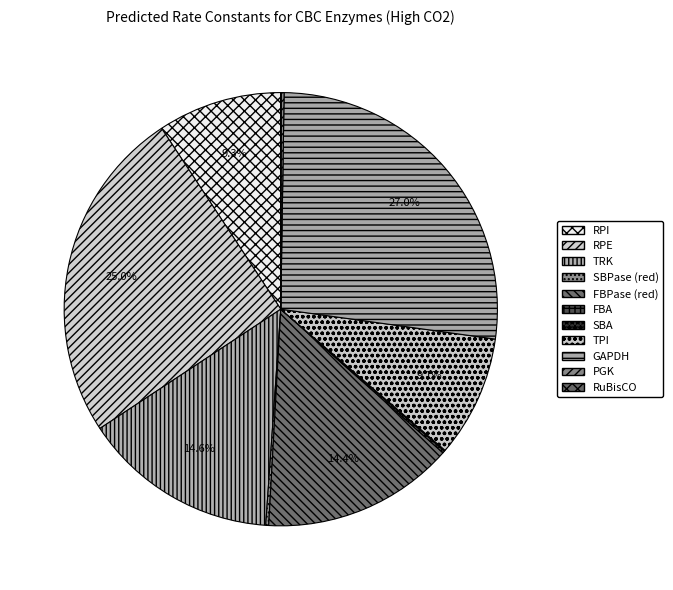

What percentage do PGK and FBPase (red) together represent?

14.6%